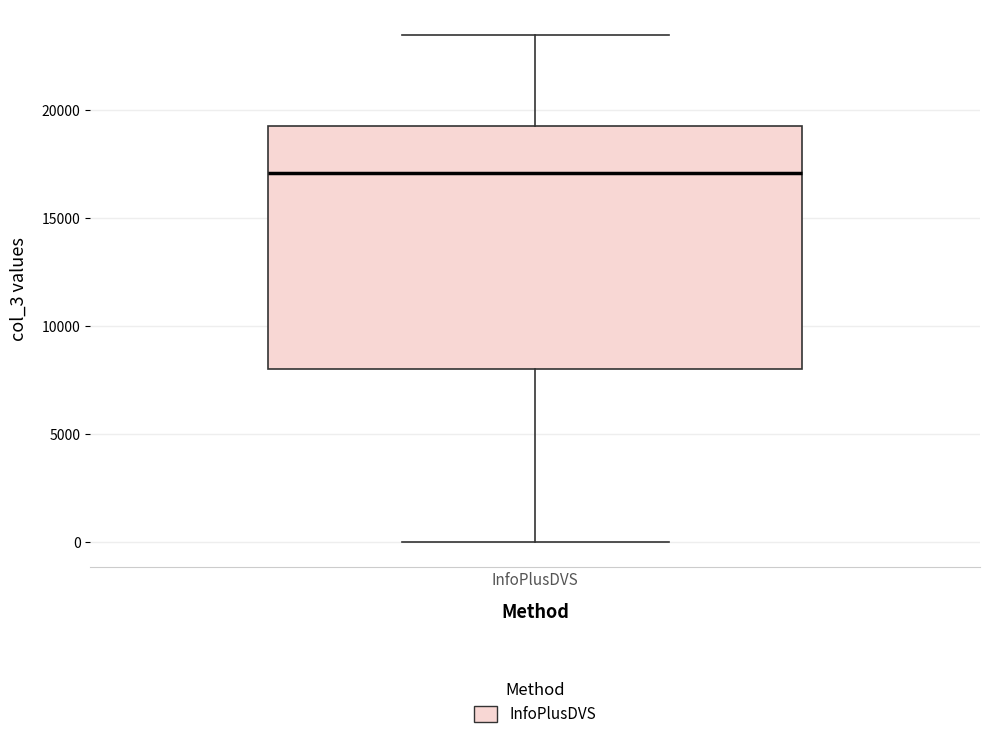

Read this box plot against the y-axis: the position of the median line, the range covered by the box, and the ends of both whiskers. The values are not printed on the chart, so give them approximately, as read against the axis.

median 17000, box 8000 to 19500, whiskers 0 to 23500